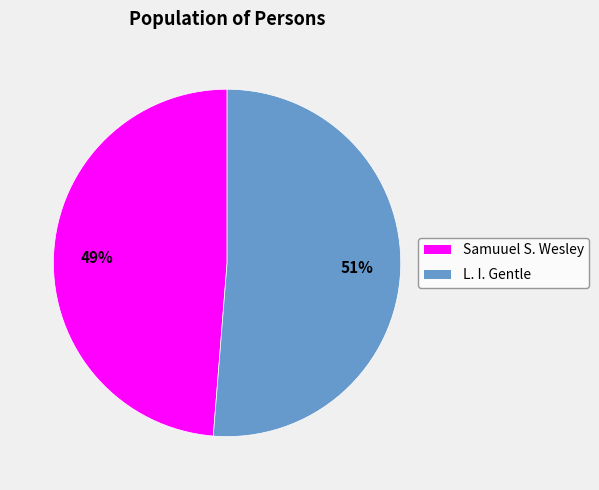

Which category has the smallest portion of the pie?

Samuuel S. Wesley